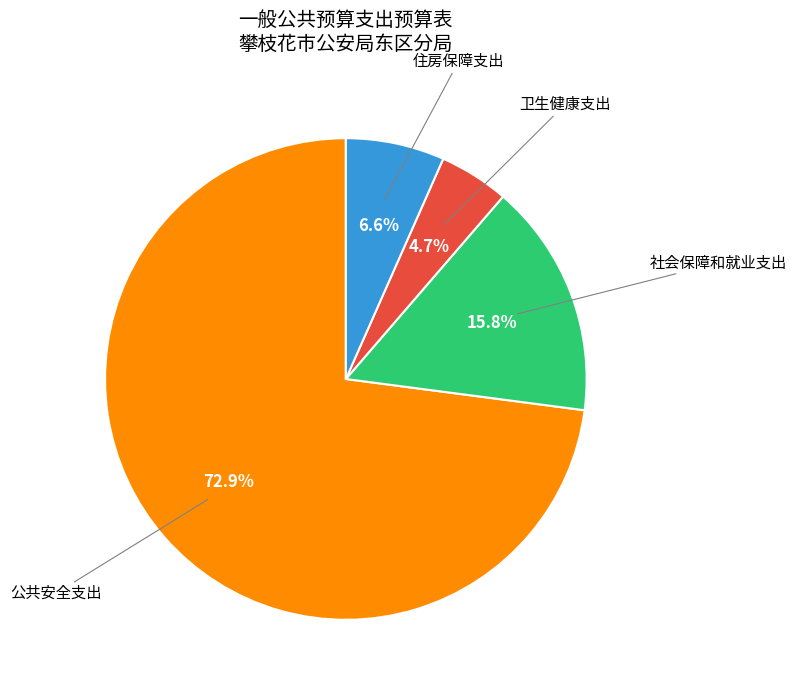

How many segments does this pie chart have?

4